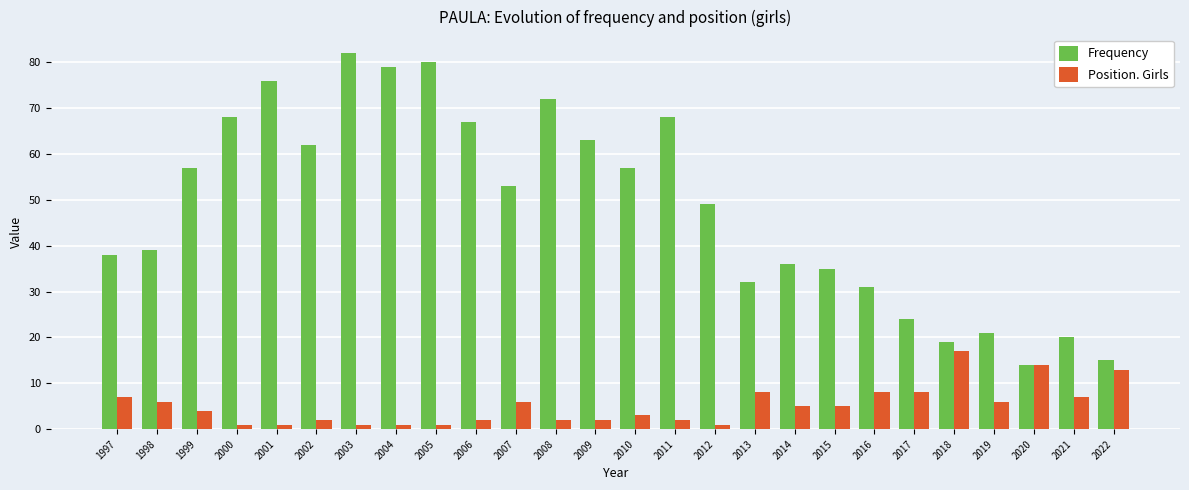

The Frequency series shows 107 at 2006. True or false?

False